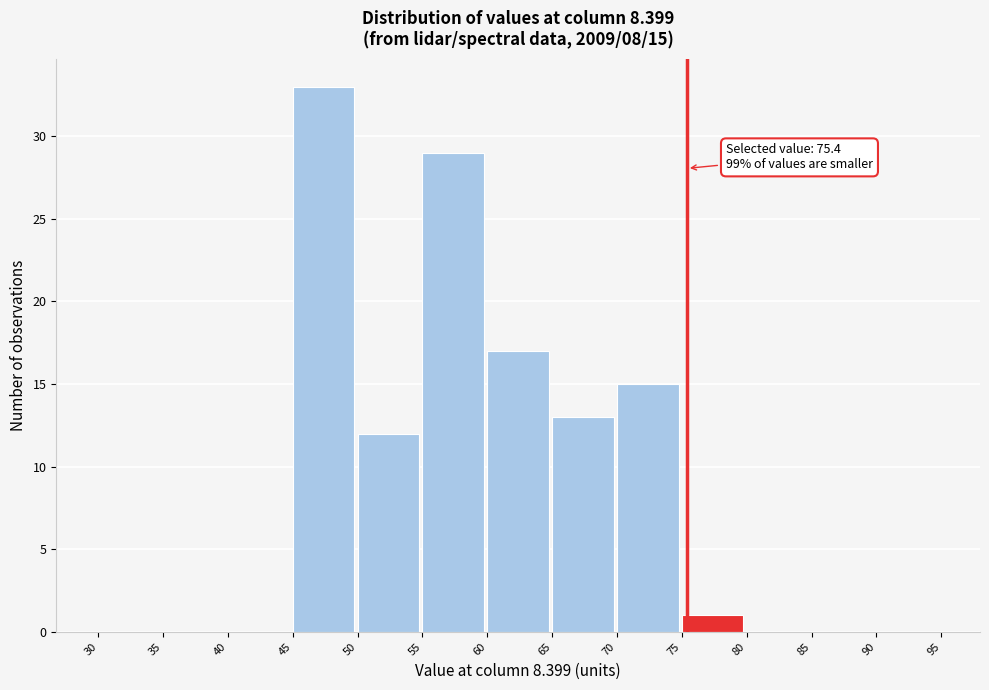

Over which range of the x-axis is the bar tallest?

45 to 50